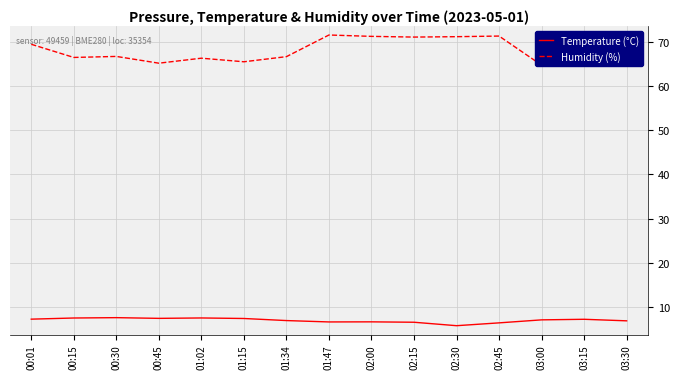

What is the spread (max minus min) of values at 01:34?

59.7